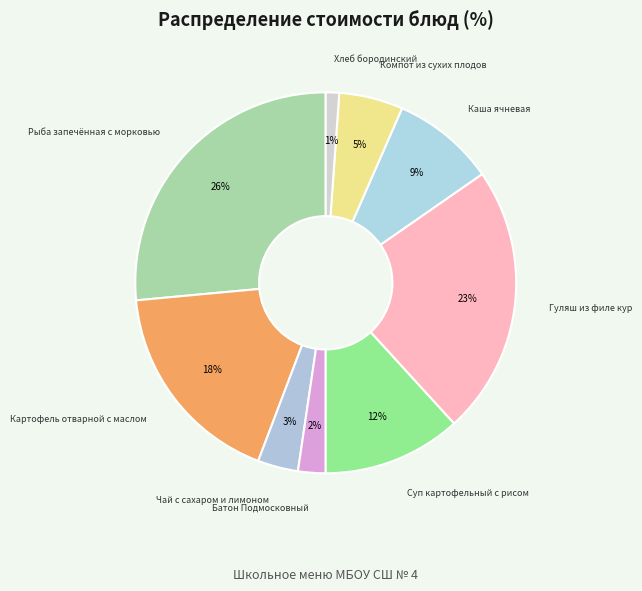

Which category has the smallest portion of the pie?

Хлеб бородинский